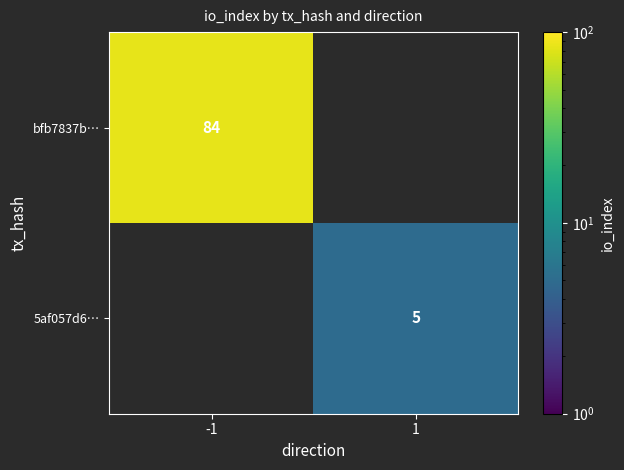

Is the value of 5af057d6… at 1 greater than the value of bfb7837b… at -1?

No